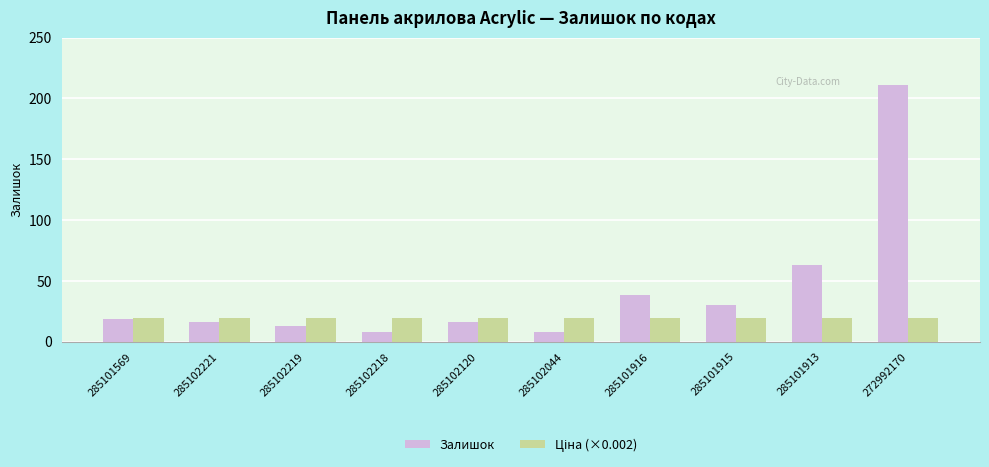

How many categories are shown in the chart?

10